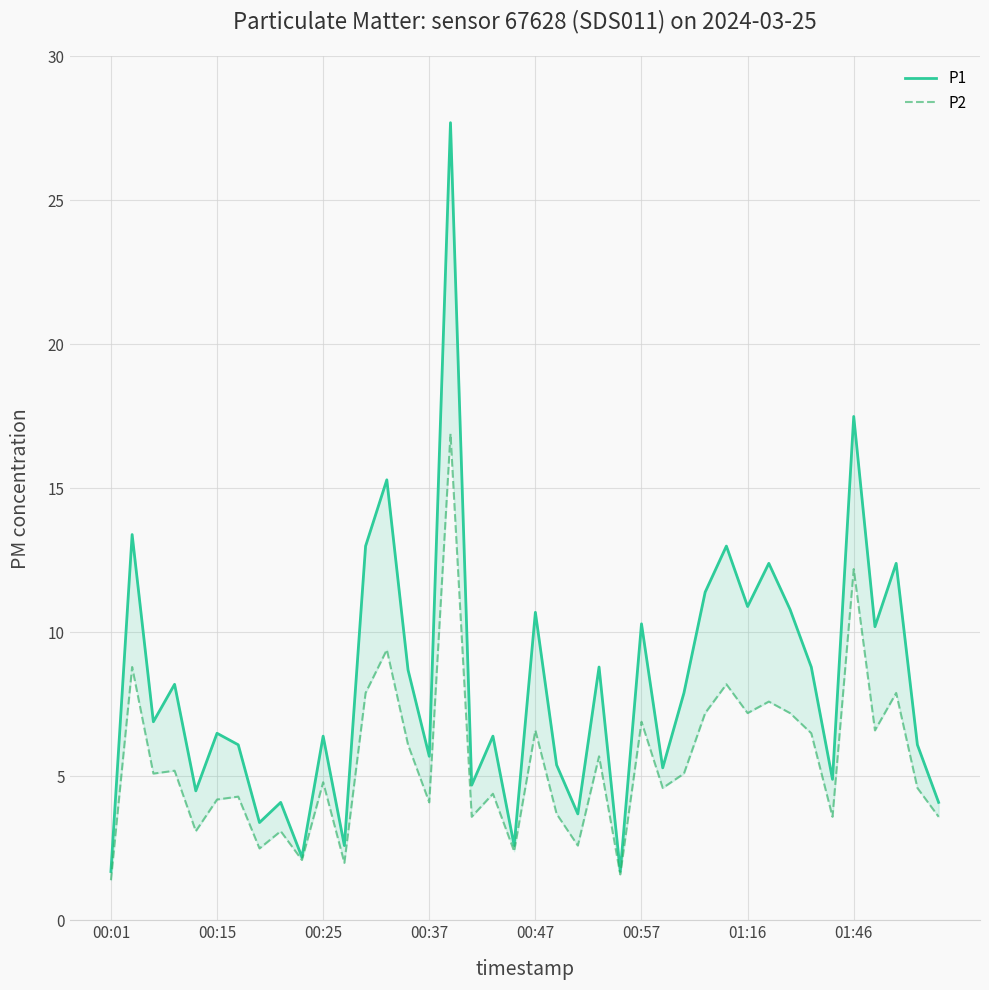

What is the minimum value shown in the chart?

1.4